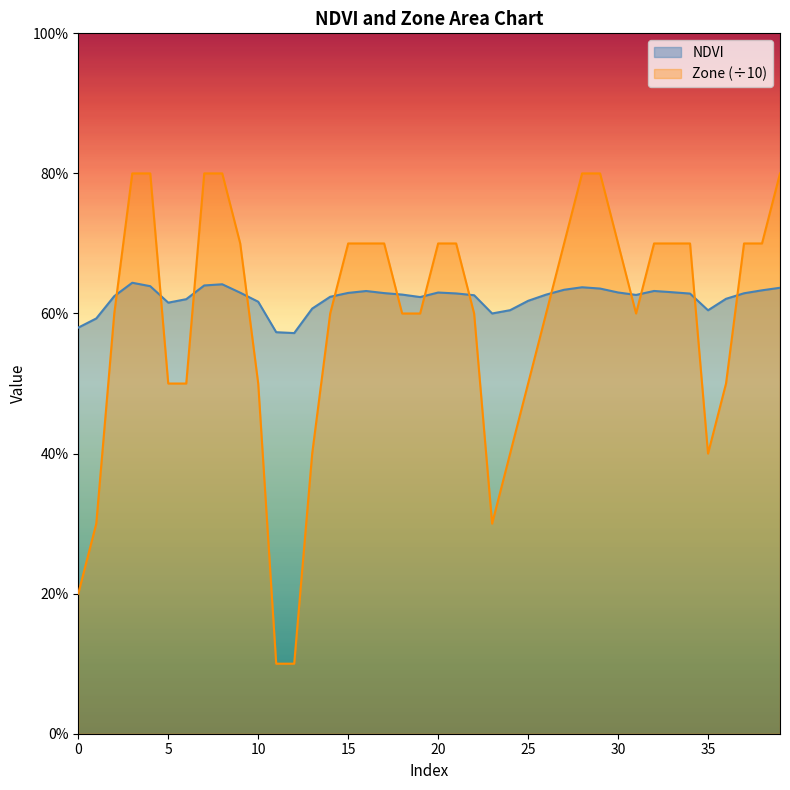

What is the total value across all series at 28?

1.4